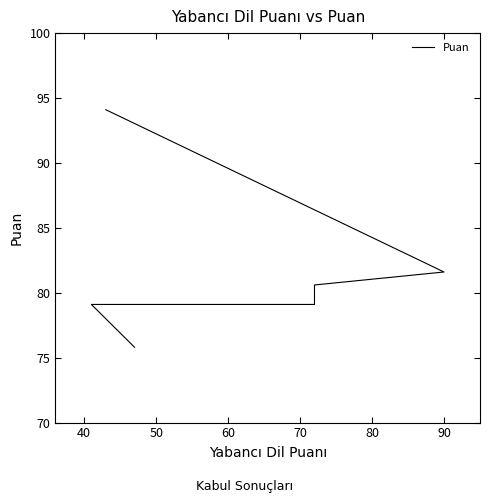

What is the value of the 2nd point from the left?

81.6